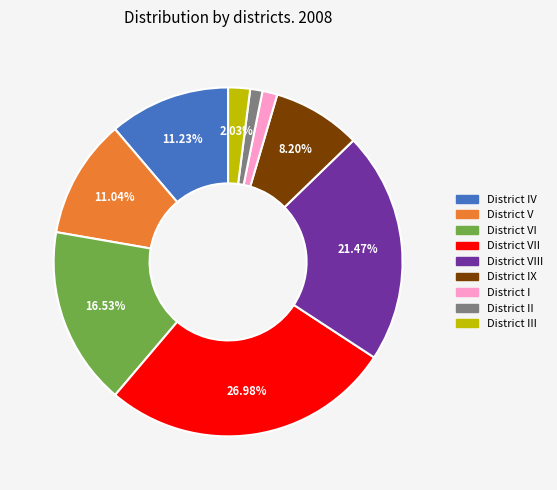

Is there any slice that represents more than half of the pie?

No